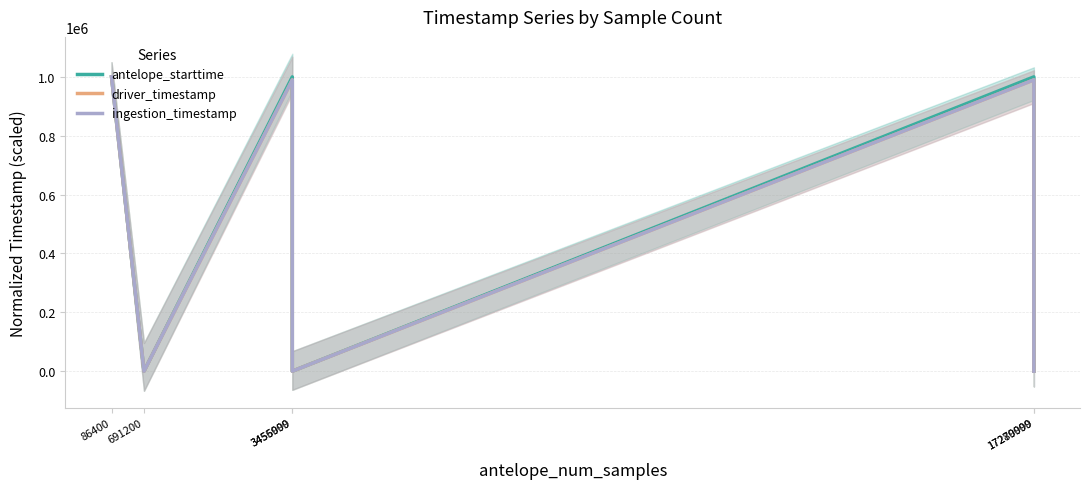

List the series in order of their peak value, lowest first.

antelope_starttime, driver_timestamp, ingestion_timestamp